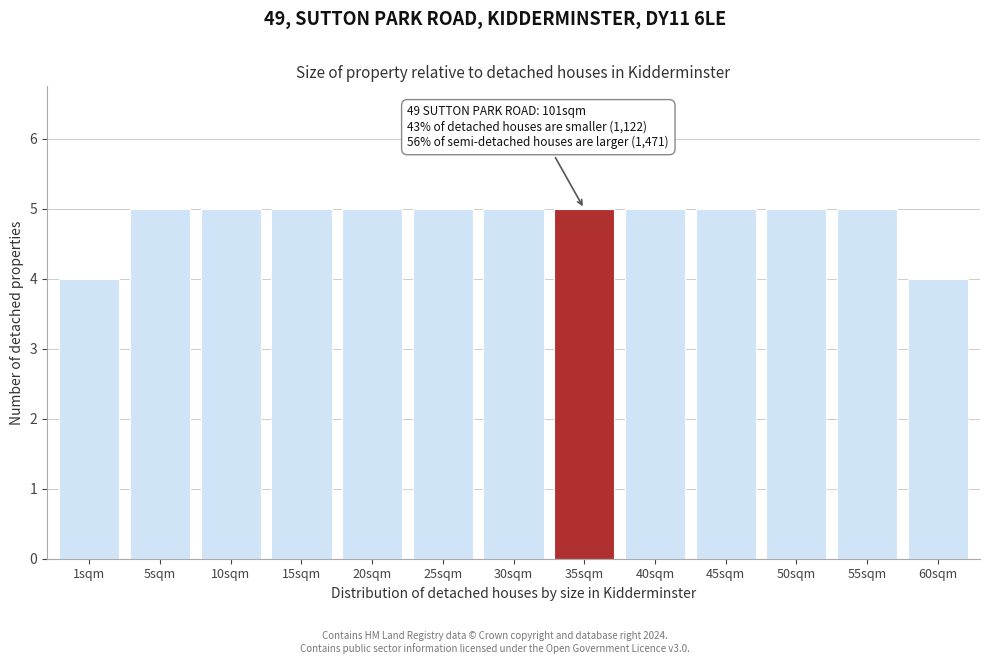

Reading left to right, transcribe all the data shown in this chart.

1sqm=4	5sqm=5	10sqm=5	15sqm=5	20sqm=5	25sqm=5	30sqm=5	35sqm=5	40sqm=5	45sqm=5	50sqm=5	55sqm=5	60sqm=4